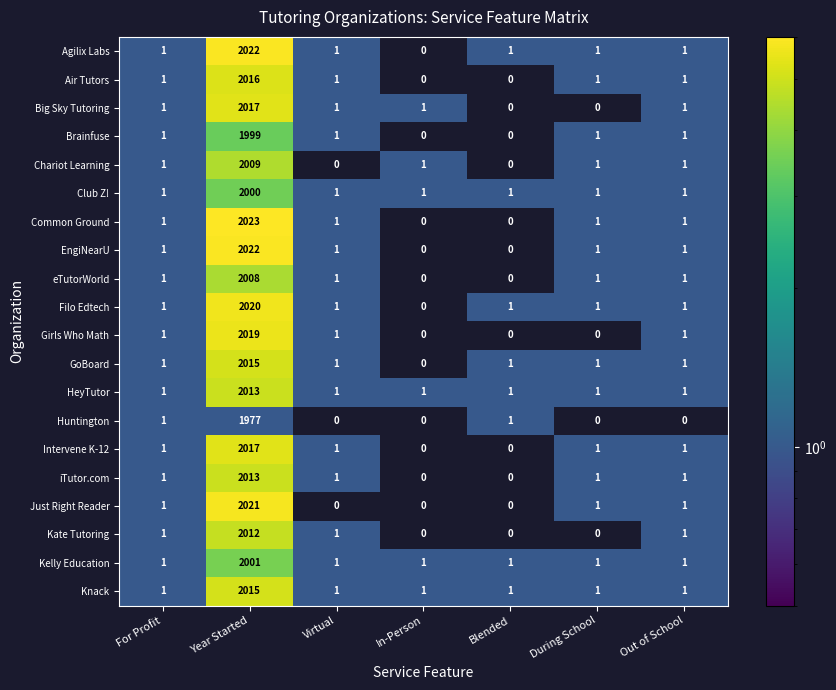

What is the total value across all series at For Profit?

20